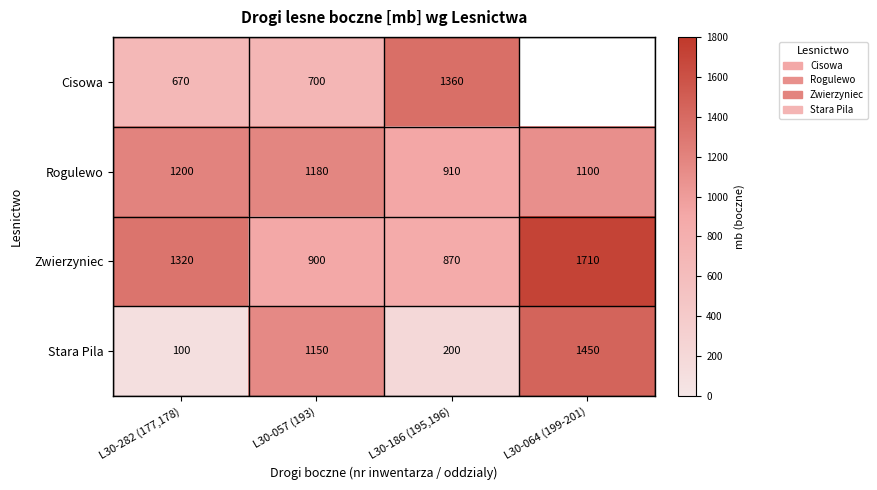

Is the value of Rogulewo at L30-282 (177,178) greater than the value of Cisowa at L30-282 (177,178)?

Yes